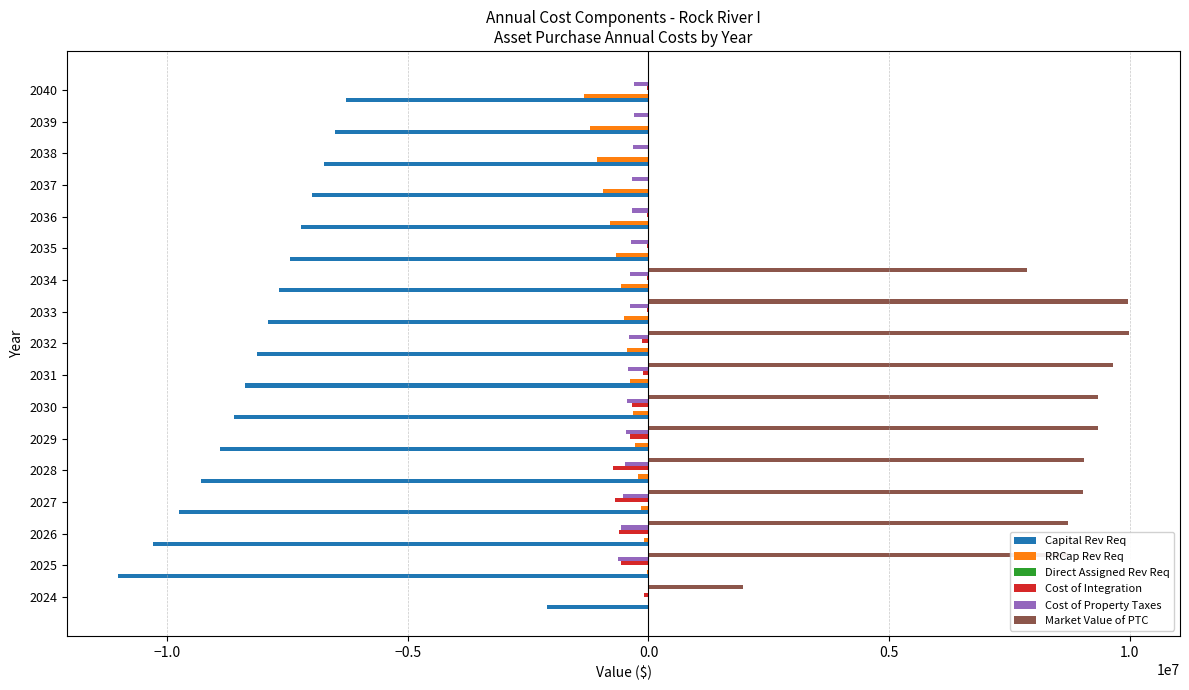

Between 2026 and 2039, which series saw the biggest shift?

Market Value of PTC